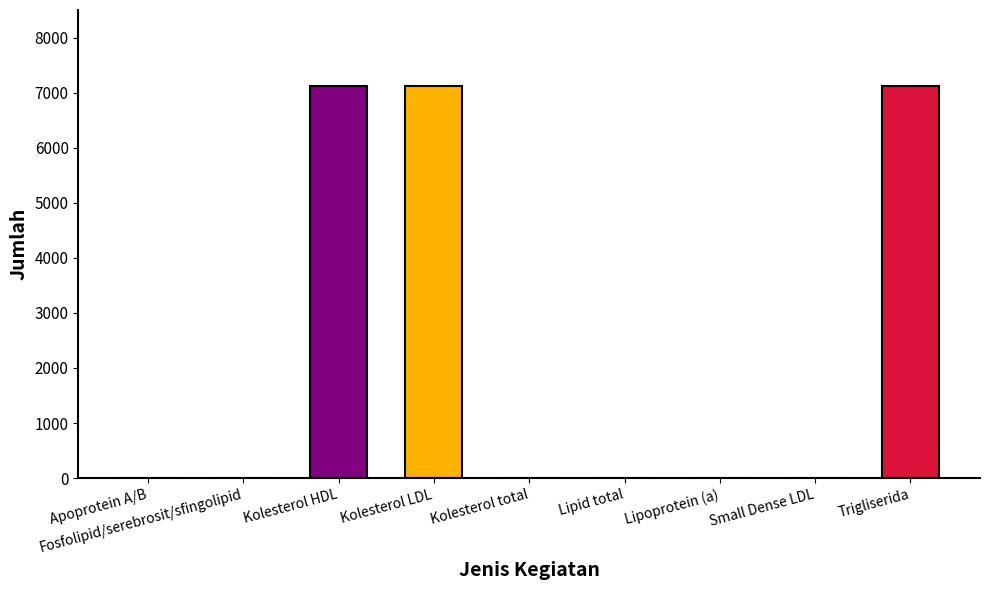

Reading left to right, extract all data points from this chart.

Apoprotein A/B=0	Fosfolipid/serebrosit/sfingolipid=0	Kolesterol HDL=7111	Kolesterol LDL=7111	Kolesterol total=0	Lipid total=0	Lipoprotein (a)=0	Small Dense LDL=0	Trigliserida=7111